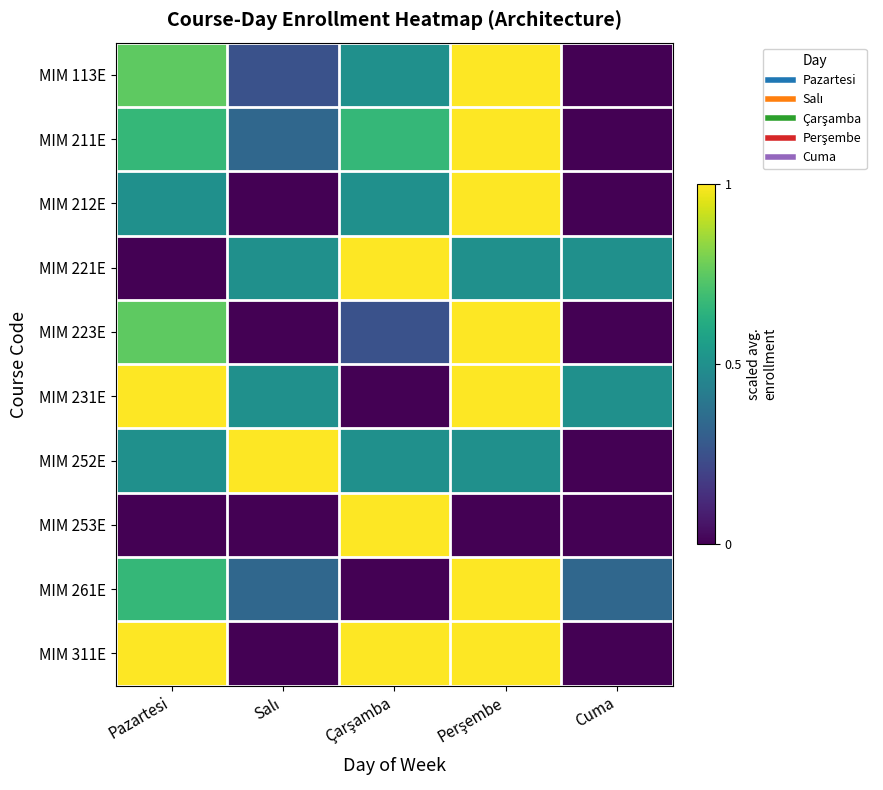

What is the spread (max minus min) of values at Çarşamba?

1.0